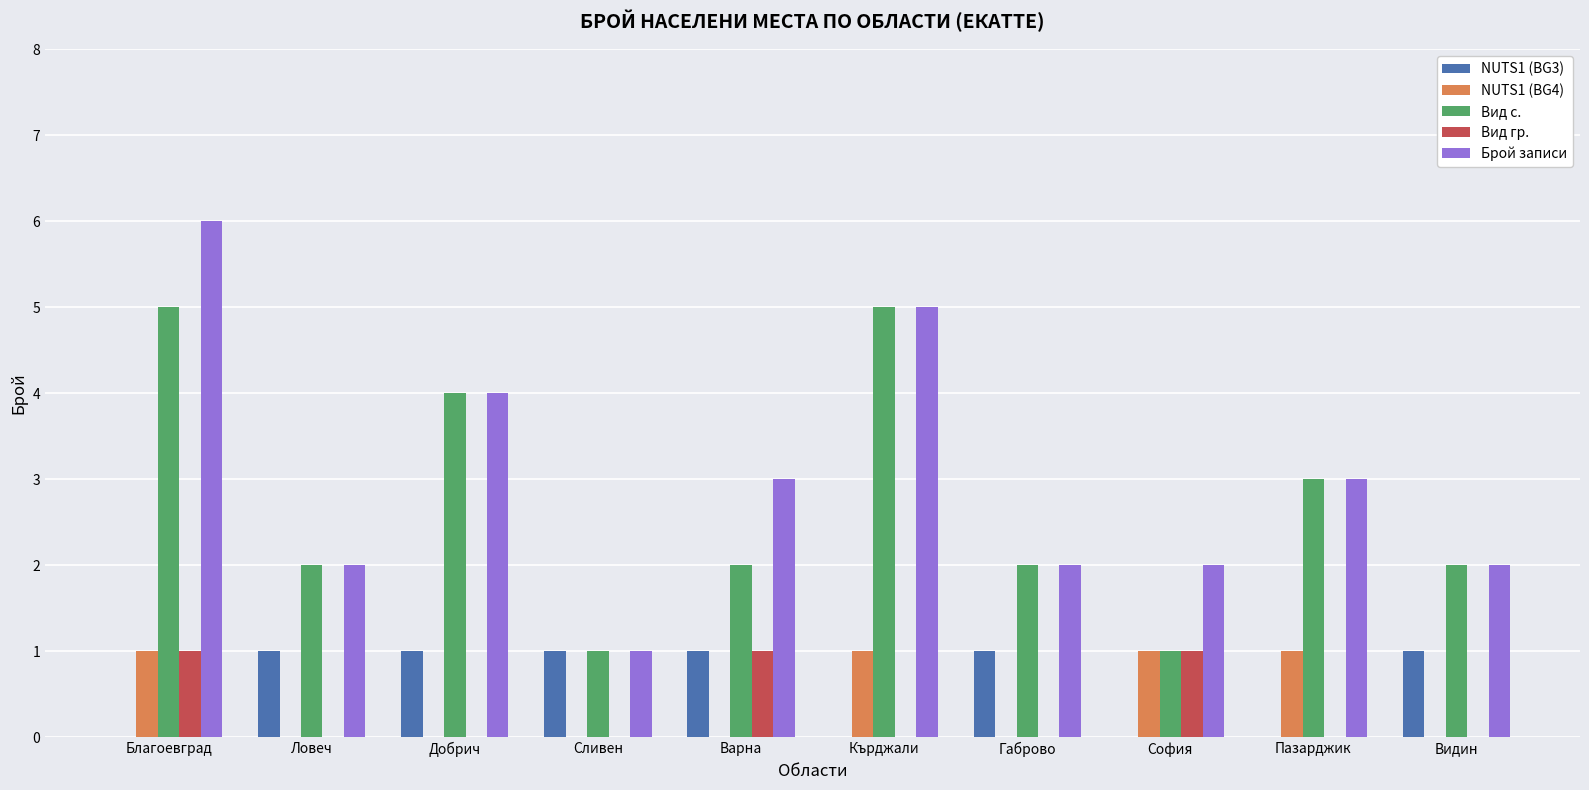

Which series has the widest spread of values?

Брой записи